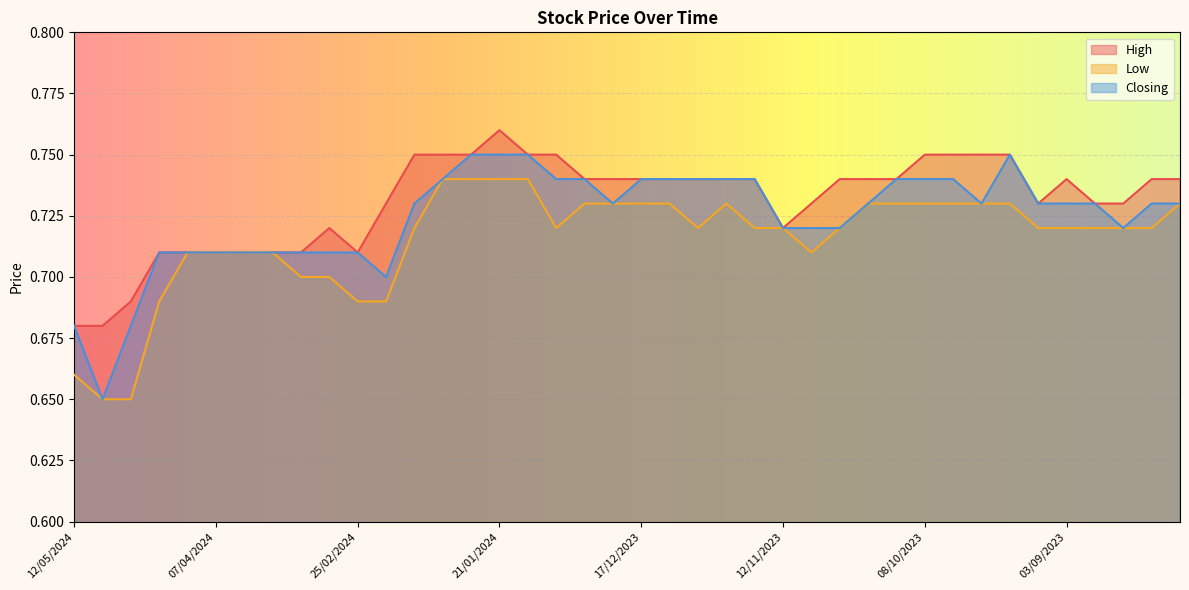

At which category is the sum across all series the highest?

21/01/2024